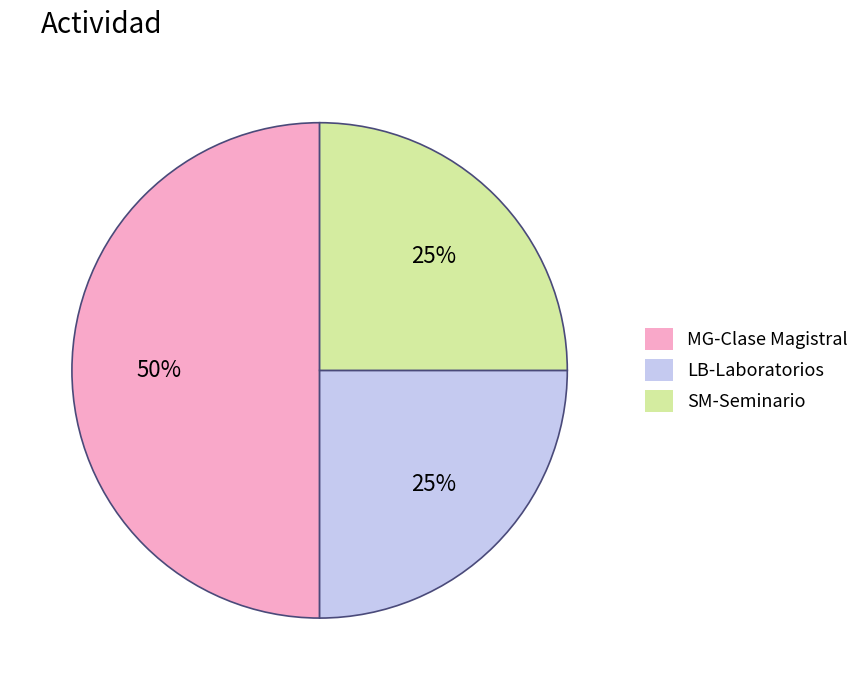

The SM-Seminario slice represents 25% of the pie. True or false?

True